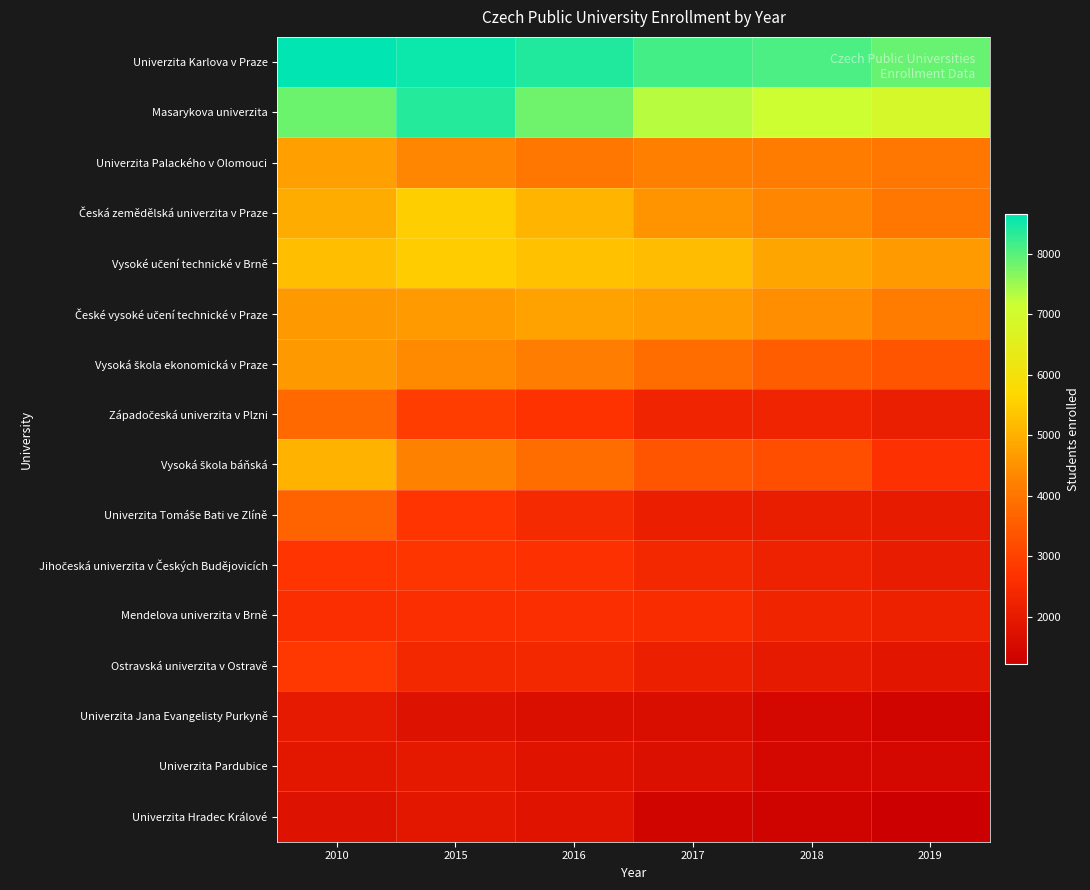

Rank the series at 2019 from lowest to highest value.

Univerzita Hradec Králové, Univerzita Jana Evangelisty Purkyně, Univerzita Pardubice, Ostravská univerzita v Ostravě, Univerzita Tomáše Bati ve Zlíně, Jihočeská univerzita v Českých Budějovicích, Západočeská univerzita v Plzni, Mendelova univerzita v Brně, Vysoká škola báňská, Vysoká škola ekonomická v Praze, Univerzita Palackého v Olomouci, Česká zemědělská univerzita v Praze, České vysoké učení technické v Praze, Vysoké učení technické v Brně, Masarykova univerzita, Univerzita Karlova v Praze